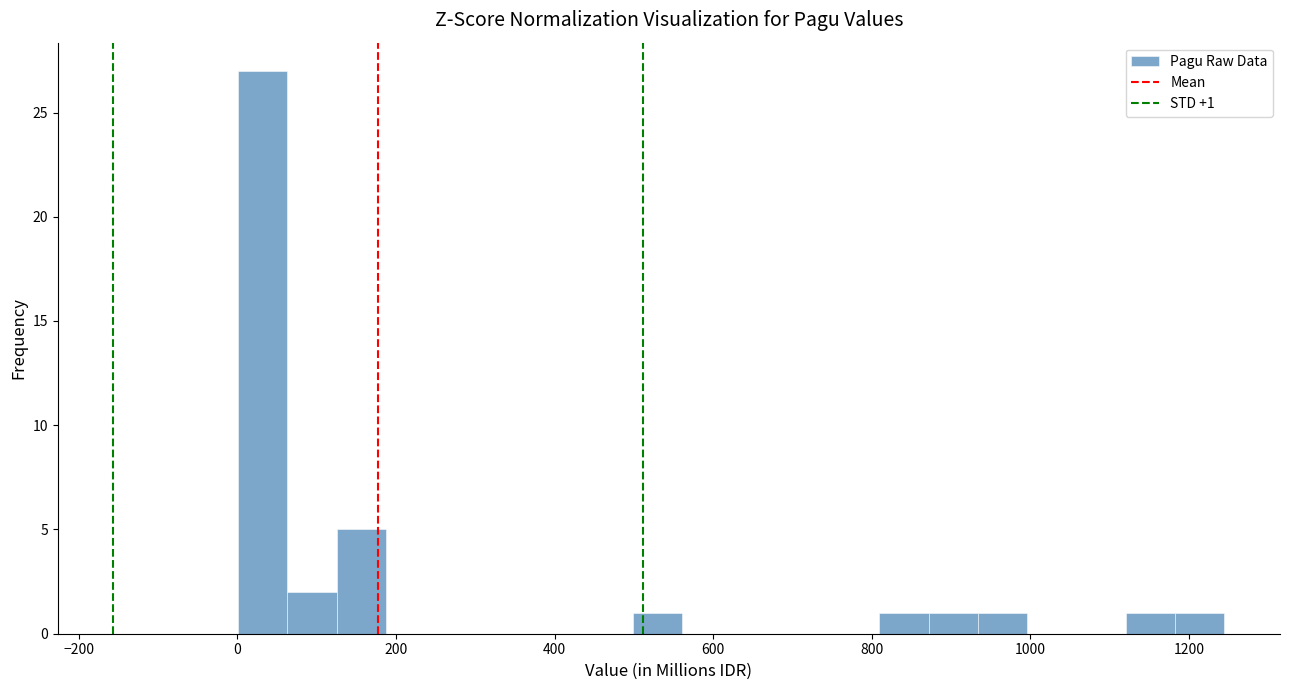

Read against the x-axis, roughly where is the centre of the tallest bar?

40